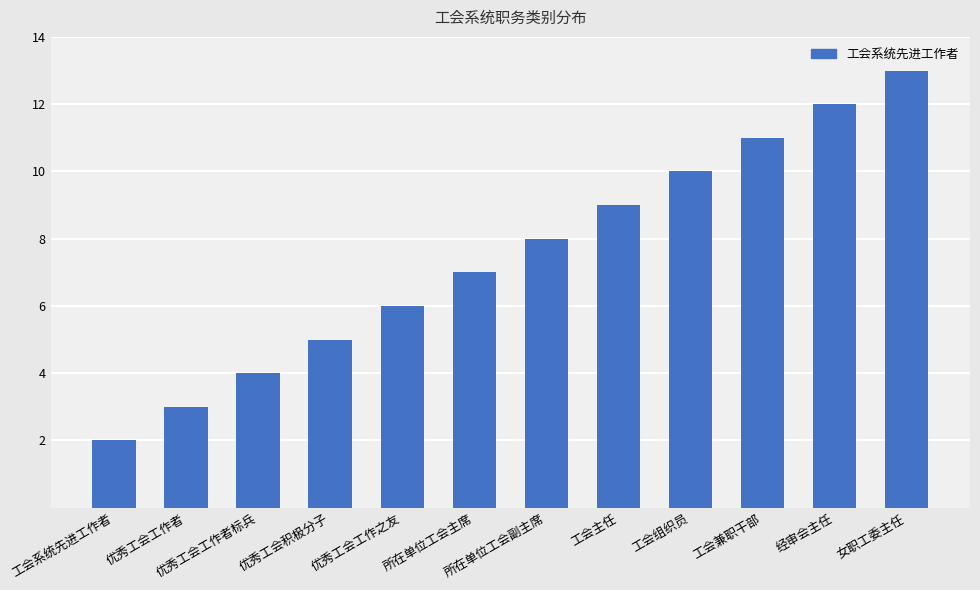

What is the sum of the values at 优秀工会工作之友 and 工会组织员?

16